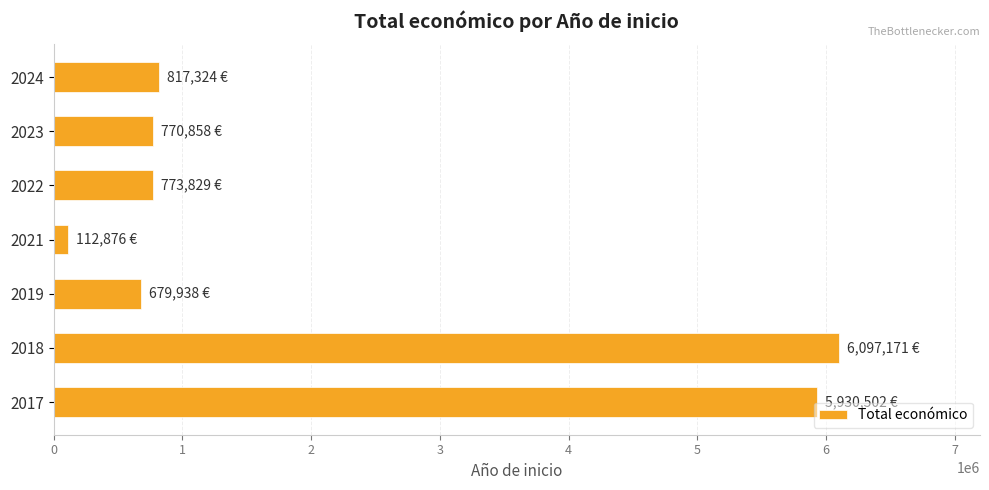

The value at 2017 is 5930502.0. True or false?

True